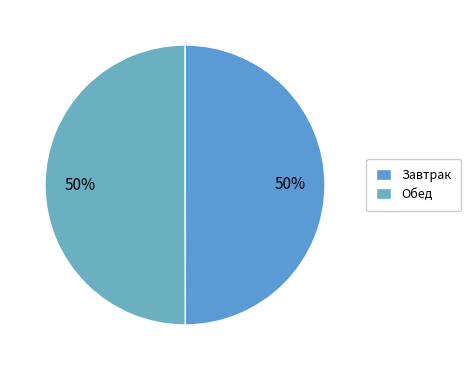

Count the number of slices in the pie.

2